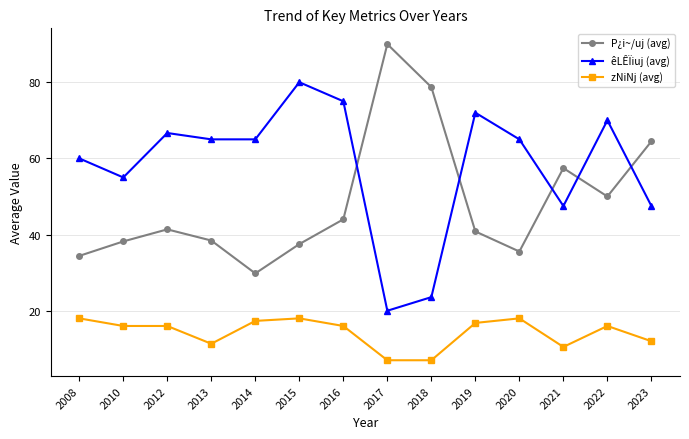

Rank the series by their average value, from highest to lowest.

êLÊÏiuj (avg), P¿i~/uj (avg), zNiNj (avg)